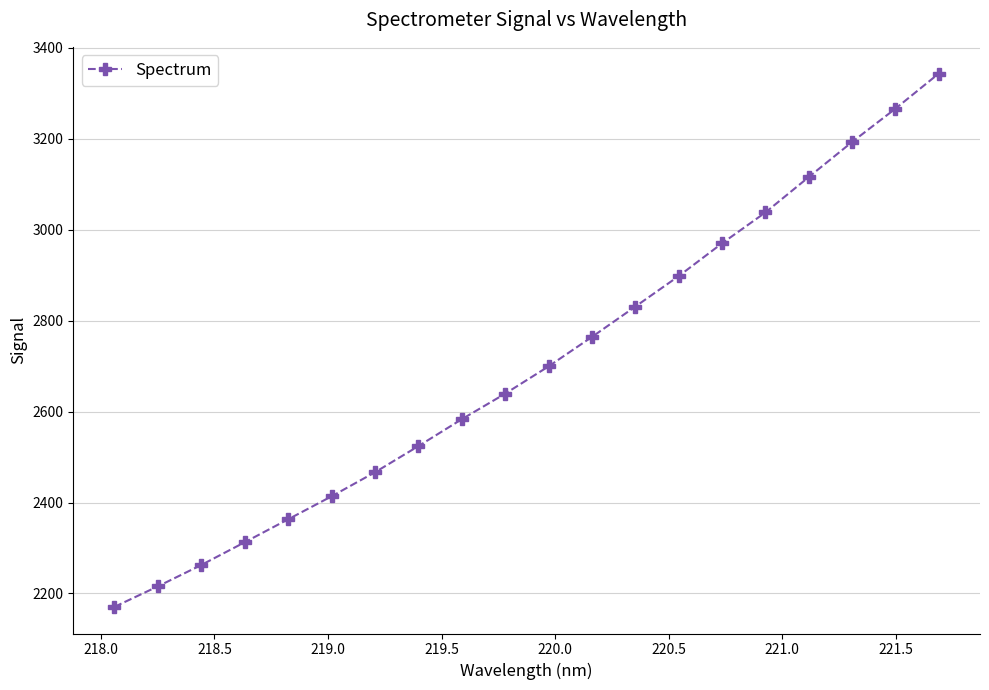

What is the value of the 19th point from the left?

3266.5